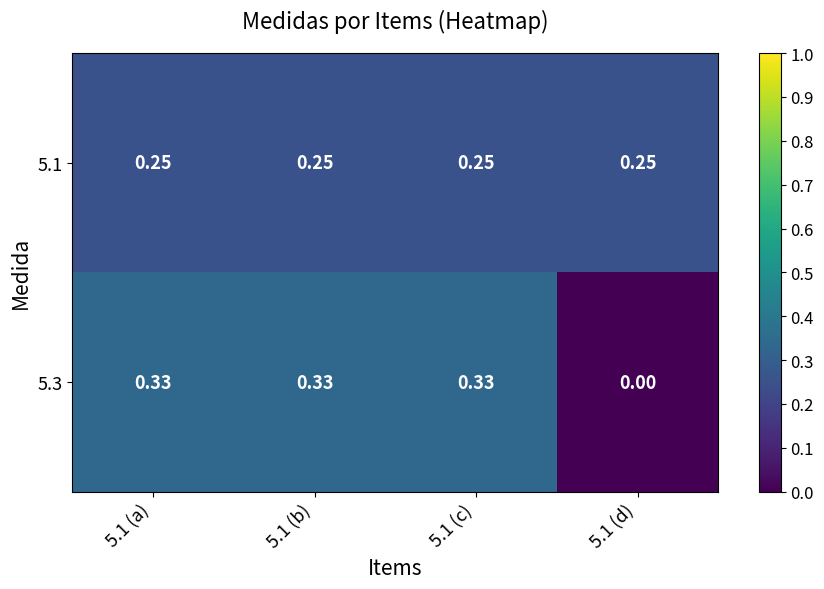

What is the difference between the highest and lowest values at 5.1 (a)?

0.1